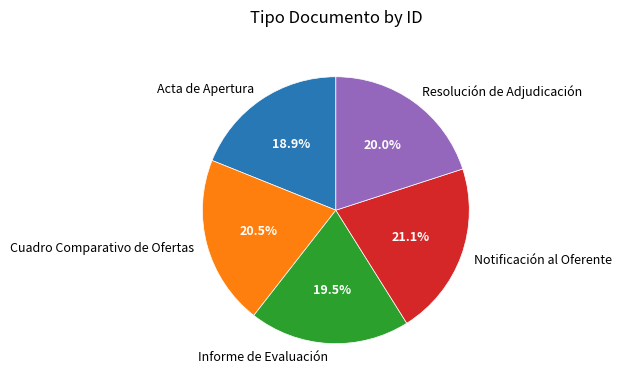

To the nearest percent, what portion does Resolución de Adjudicación represent?

20%